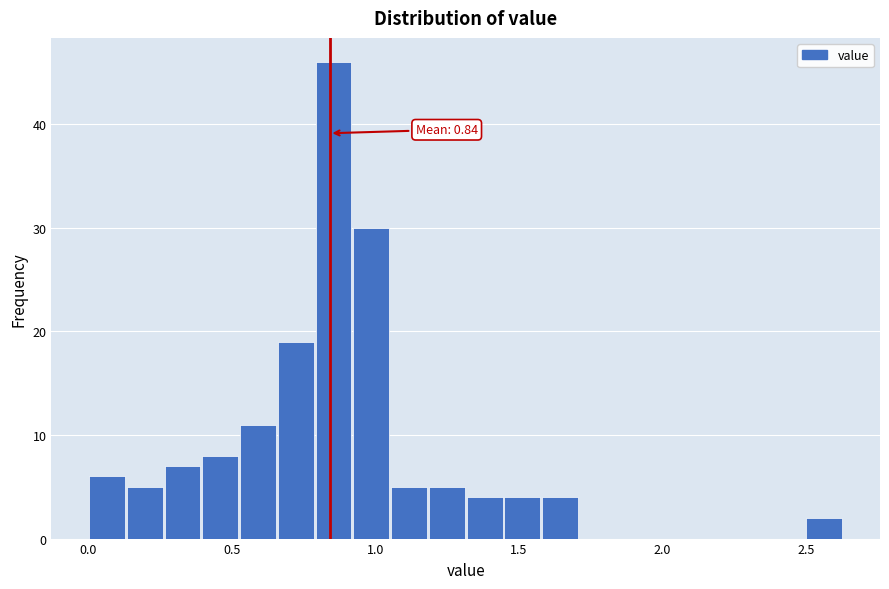

Read against the x-axis, roughly where is the centre of the tallest bar?

0.85